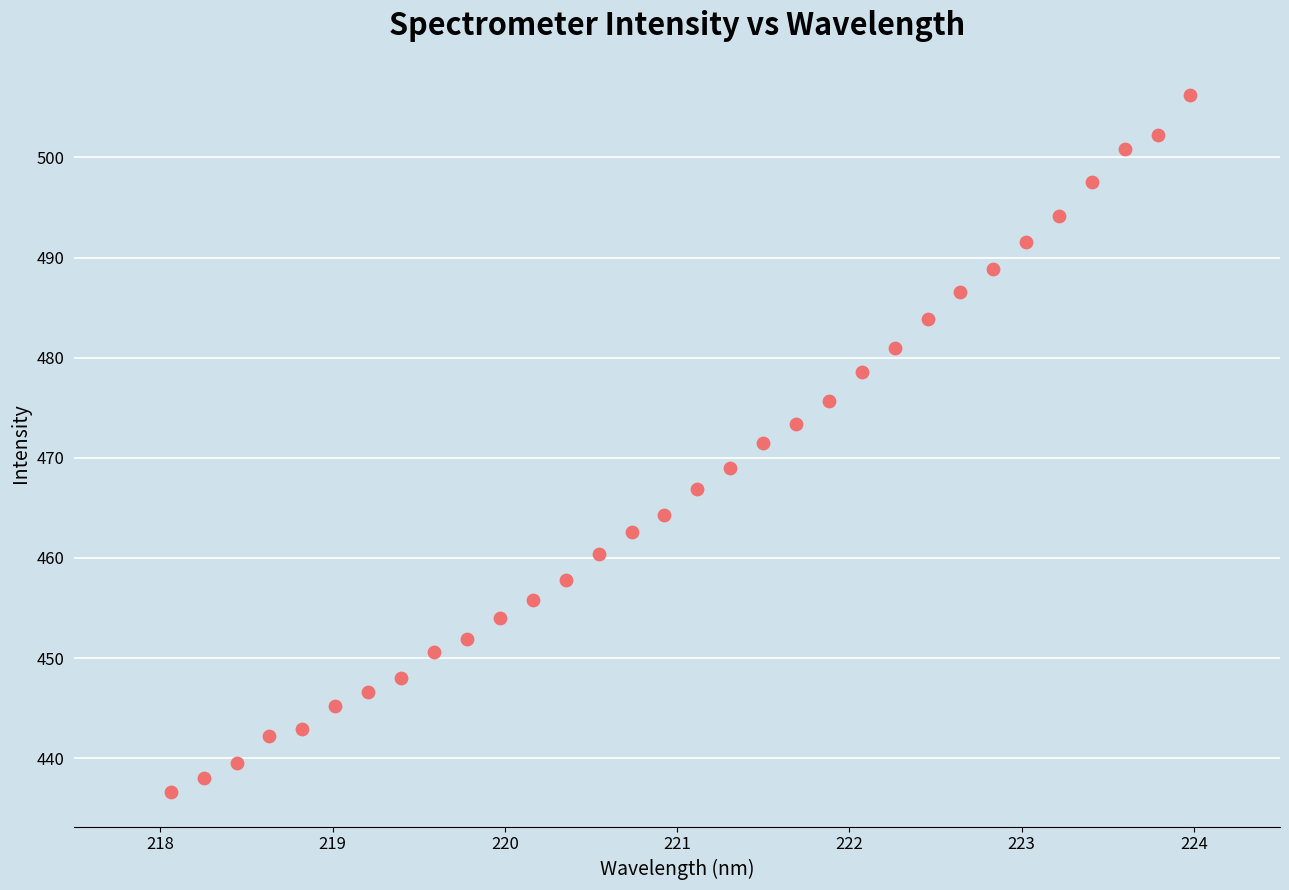

What is the range of X values (max minus min)?

5.9